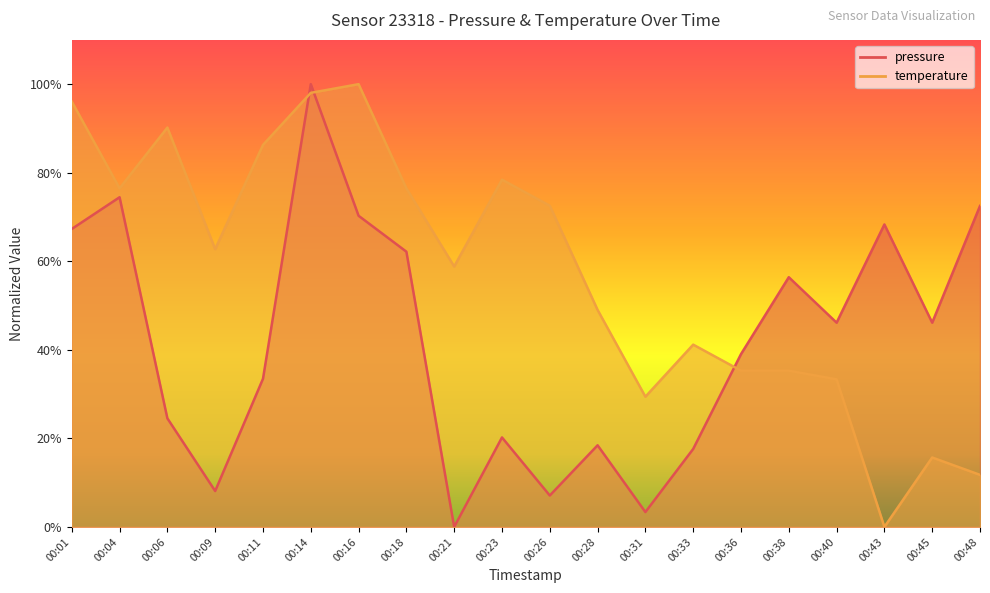

Count the number of data series in this chart.

2